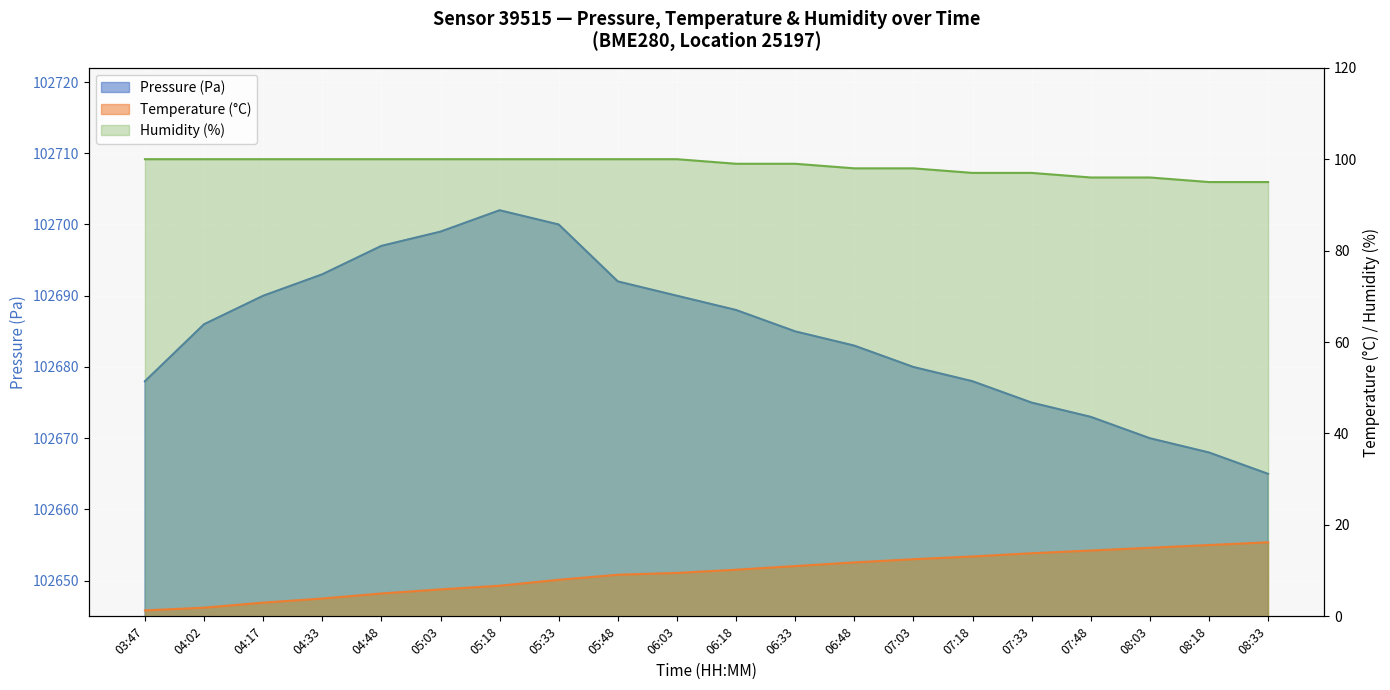

At which category is the sum across all series the highest?

05:18